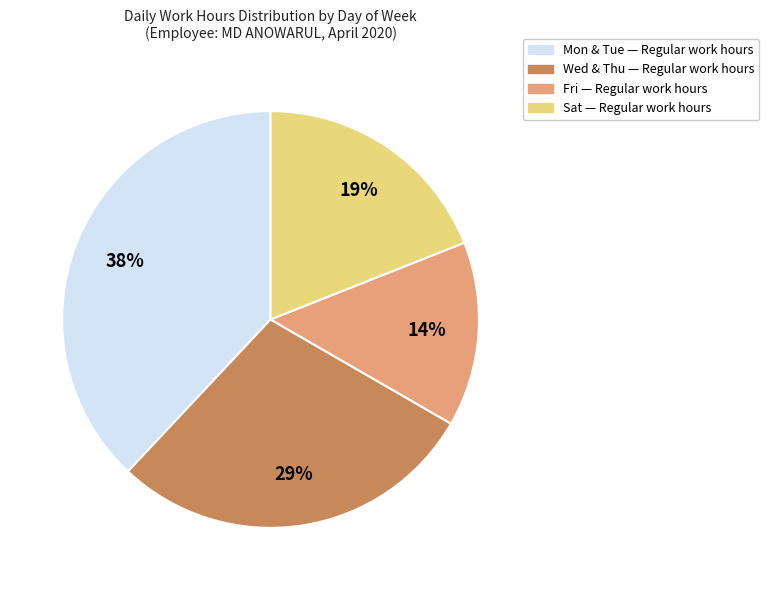

Is there a majority slice in this chart?

No